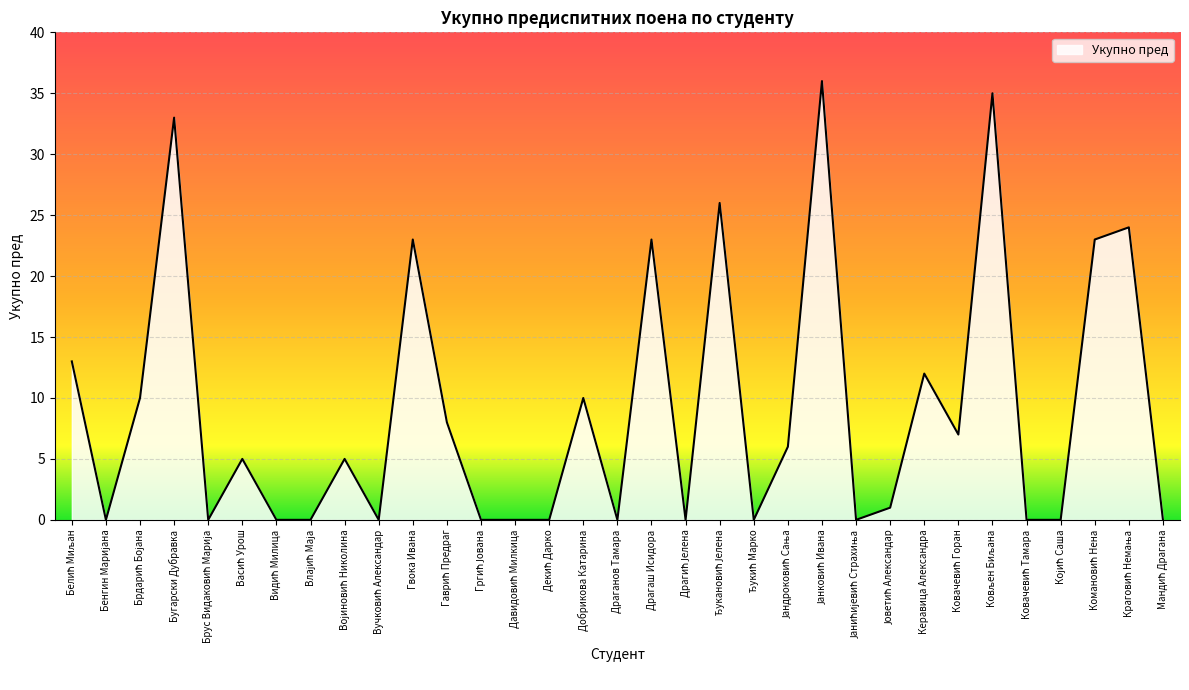

What is the difference between the maximum and minimum values?

36